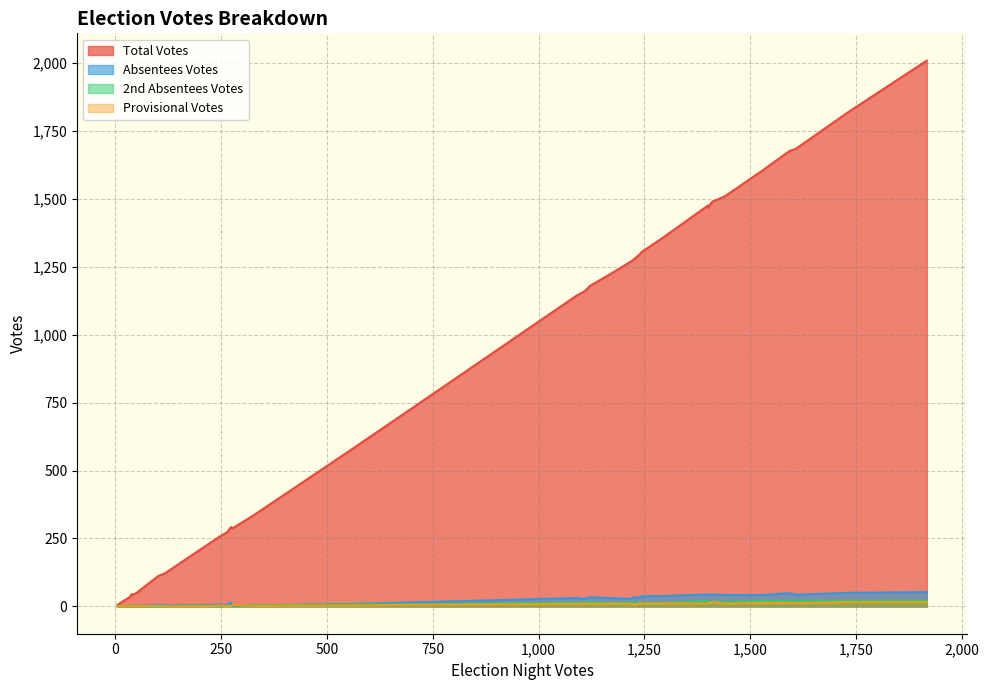

What is the value of the Total Votes point at the 21st from the left?

259